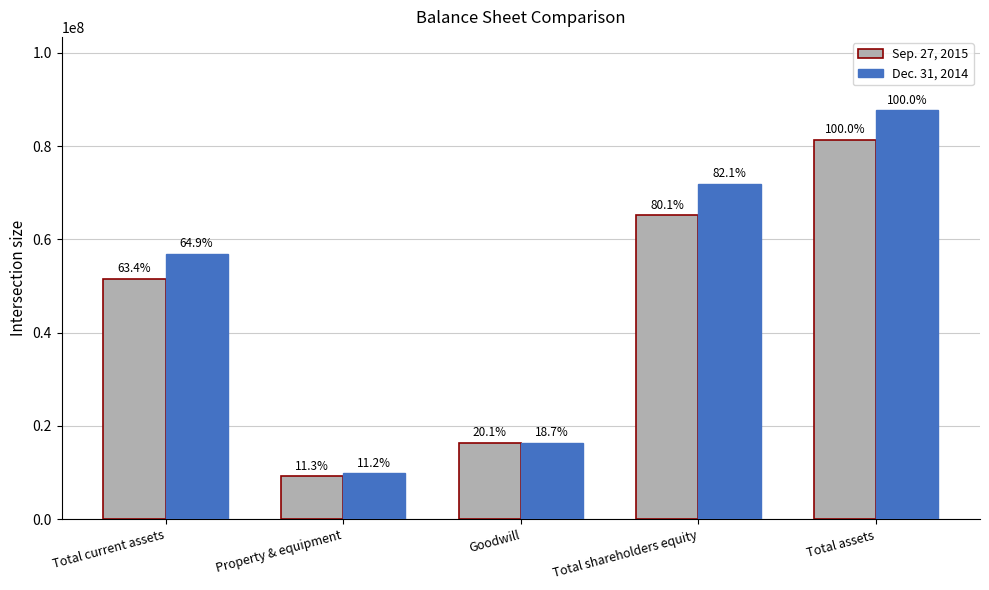

Are the bars horizontal?

No